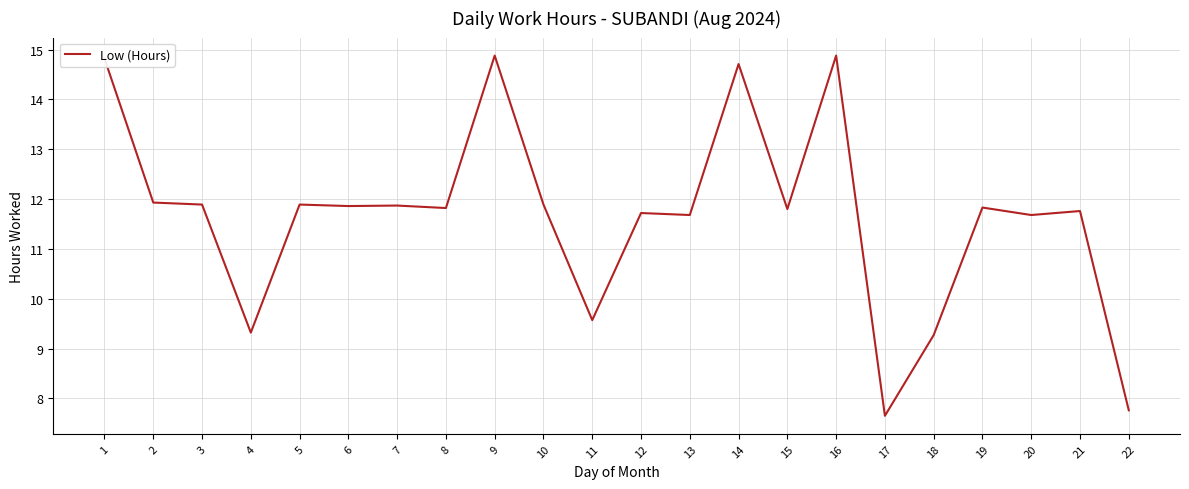

Where does the data first go above 11?

1